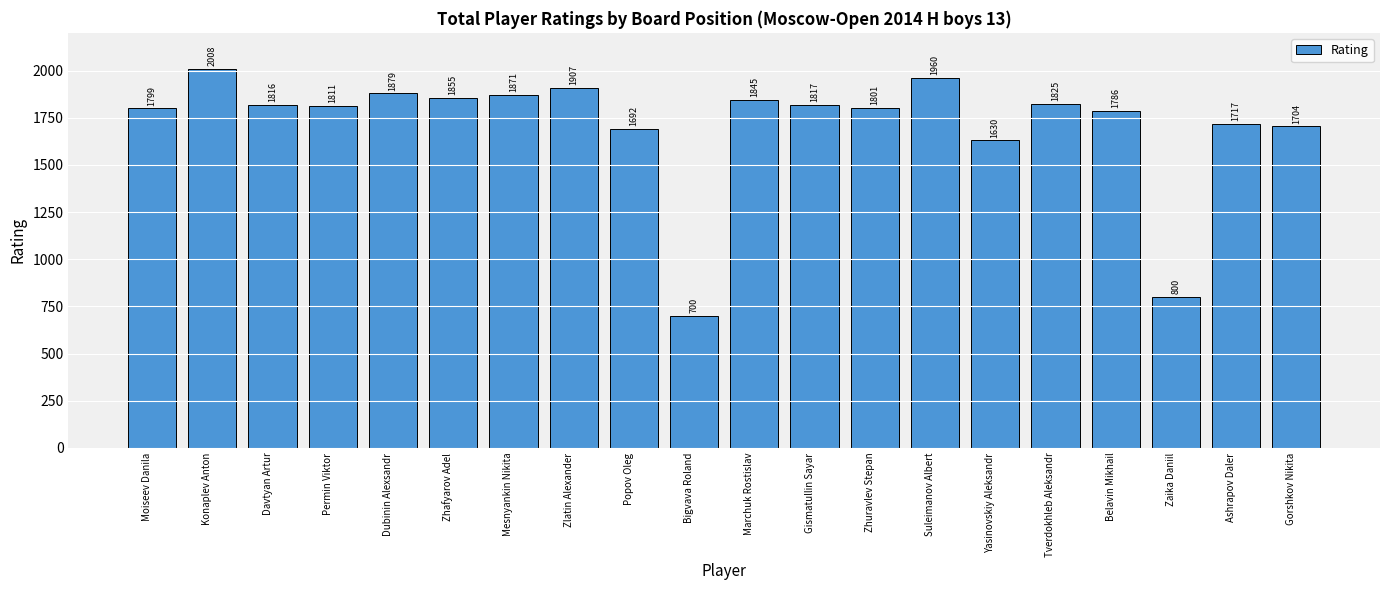

Rank the categories by value from highest to lowest.

Konaplev Anton, Suleimanov Albert, Zlatin Alexander, Dubinin Alexsandr, Mesnyankin Nikita, Zhafyarov Adel, Marchuk Rostislav, Tverdokhleb Aleksandr, Gismatullin Sayar, Davtyan Artur, Permin Viktor, Zhuravlev Stepan, Moiseev Danila, Belavin Mikhail, Ashrapov Daler, Gorshkov Nikita, Popov Oleg, Yasinovskiy Aleksandr, Zaika Daniil, Bigvava Roland